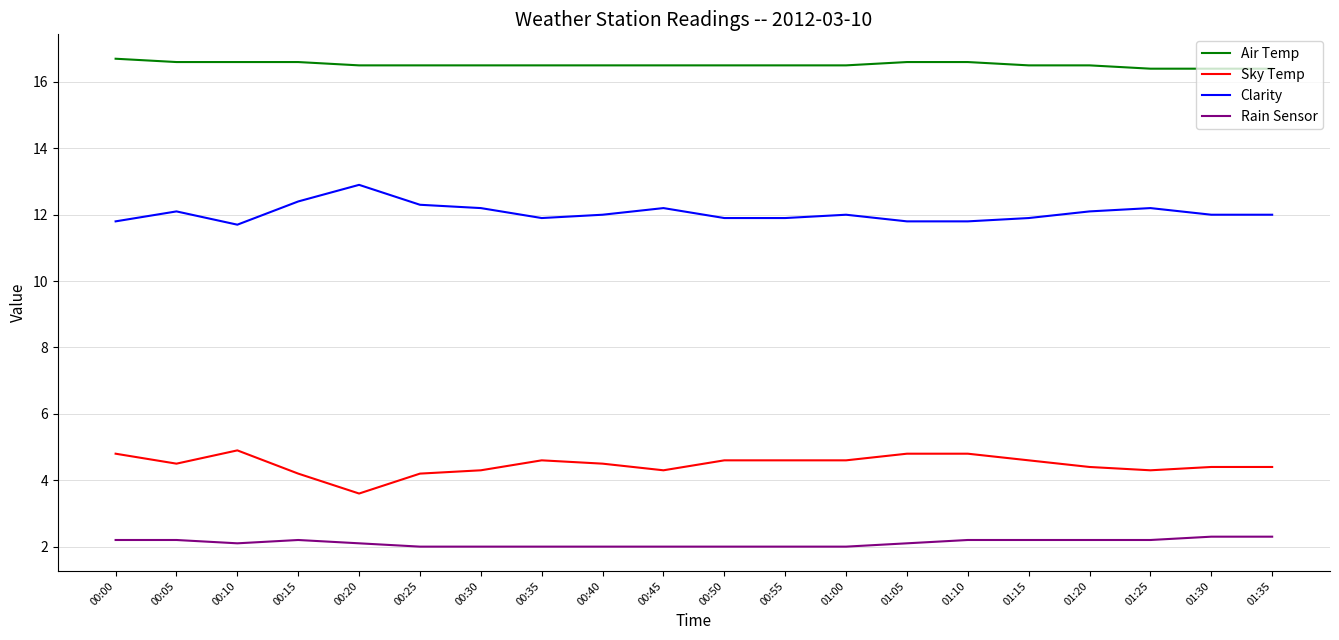

Reading left to right, extract all data points from this chart.

Air Temp: 16.7	16.6	16.6	16.6	16.5	16.5	16.5	16.5	16.5	16.5	16.5	16.5	16.5	16.6	16.6	16.5	16.5	16.4	16.4	16.4
Sky Temp: 4.8	4.5	4.9	4.2	3.6	4.2	4.3	4.6	4.5	4.3	4.6	4.6	4.6	4.8	4.8	4.6	4.4	4.3	4.4	4.4
Clarity: 11.8	12.1	11.7	12.4	12.9	12.3	12.2	11.9	12.0	12.2	11.9	11.9	12.0	11.8	11.8	11.9	12.1	12.2	12.0	12.0
Rain Sensor: 2.2	2.2	2.1	2.2	2.1	2.0	2.0	2.0	2.0	2.0	2.0	2.0	2.0	2.1	2.2	2.2	2.2	2.2	2.3	2.3